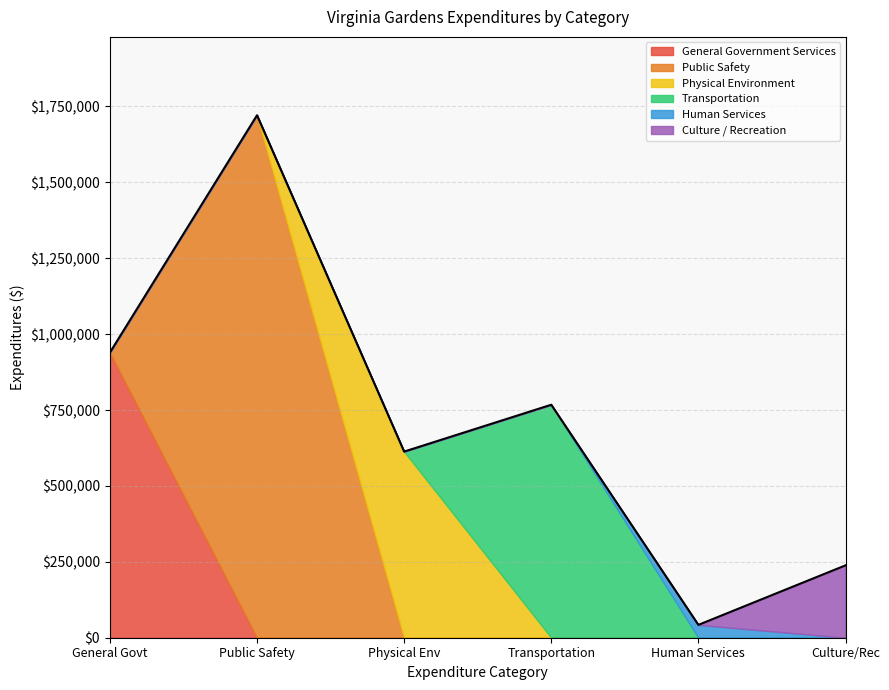

What is the total value across all series at Public Safety?

1720915